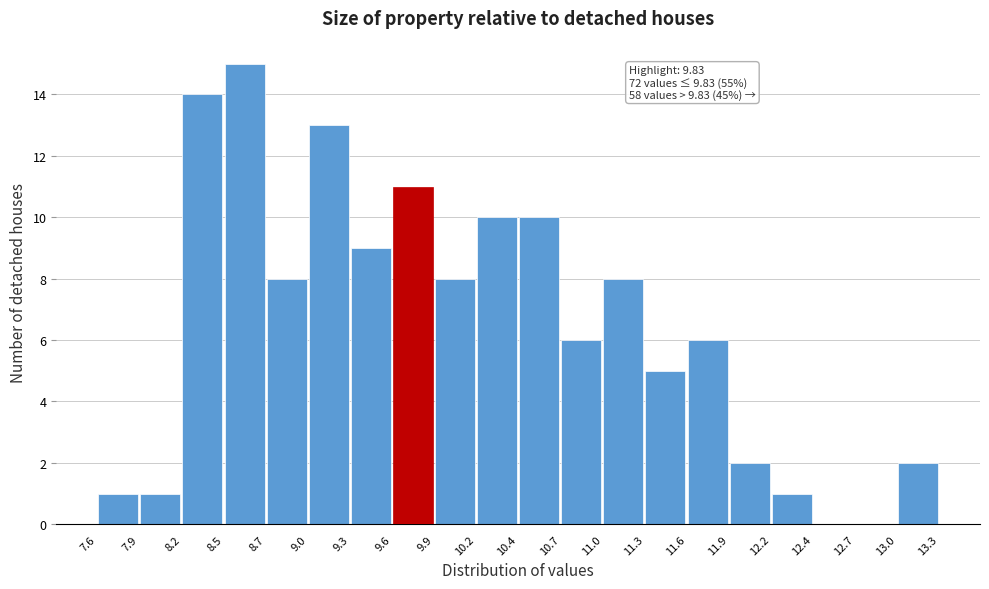

Which range on the x-axis has the tallest bar?

8.5 to 8.7